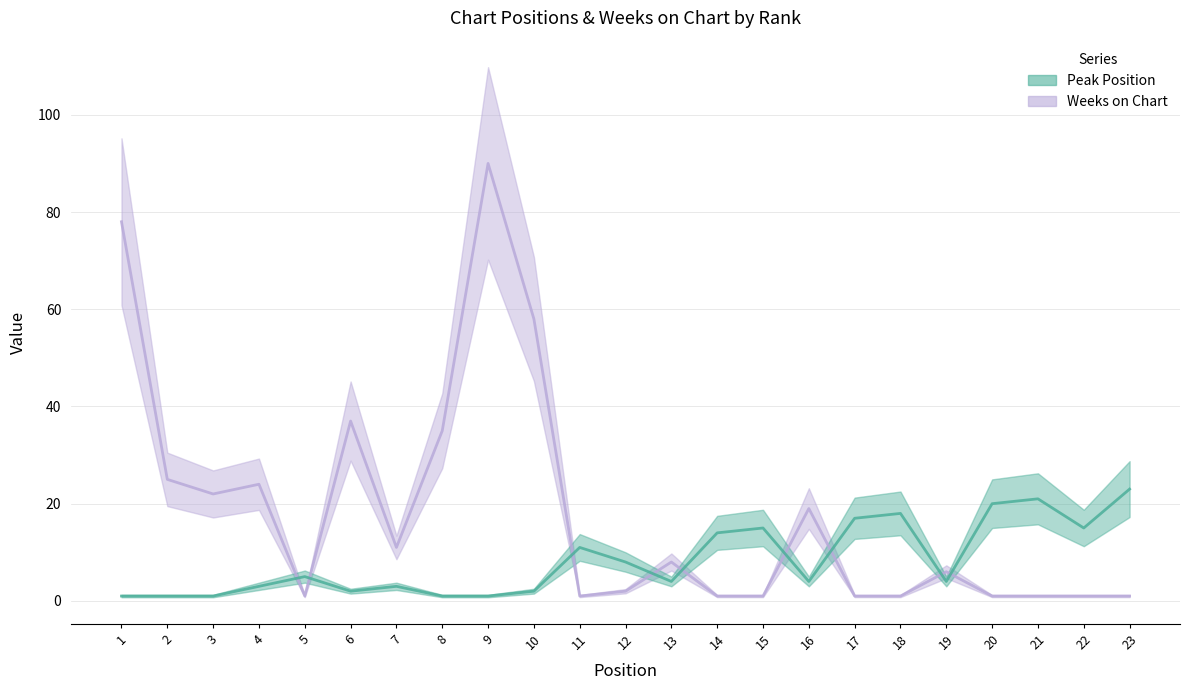

Between 10 and 13, which series saw the biggest shift?

Weeks on Chart